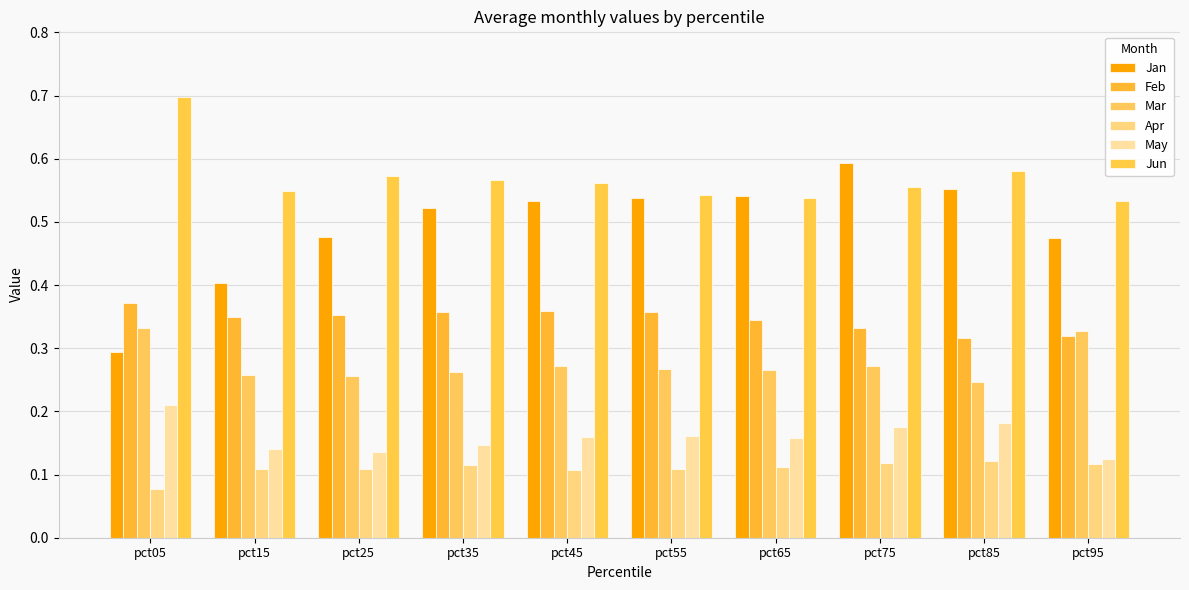

How many data points does each series have?

10